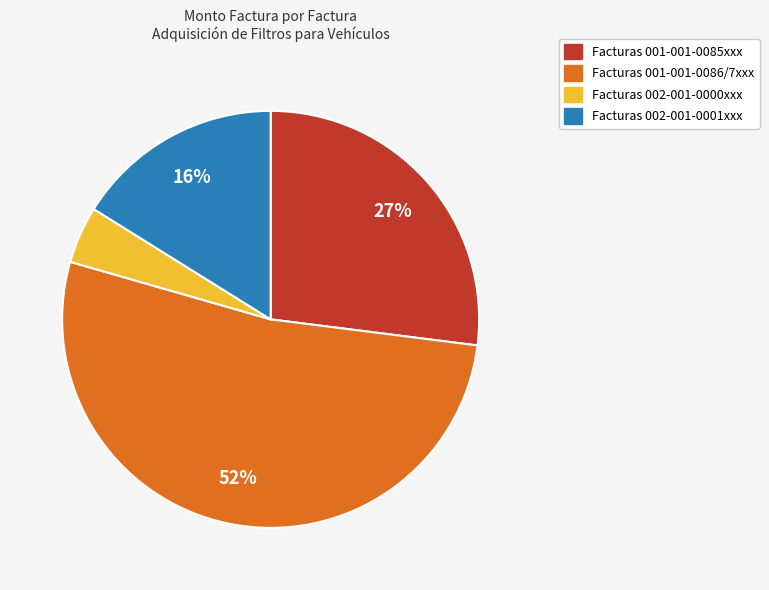

To the nearest percent, what is the average slice percentage?

25%